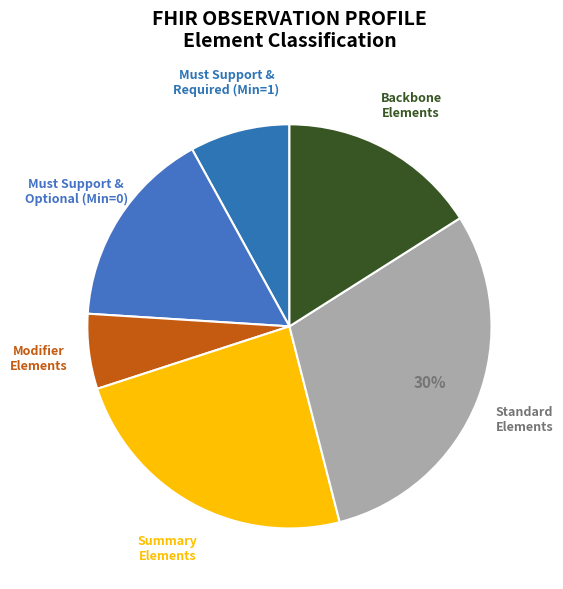

How many segments does this pie chart have?

6